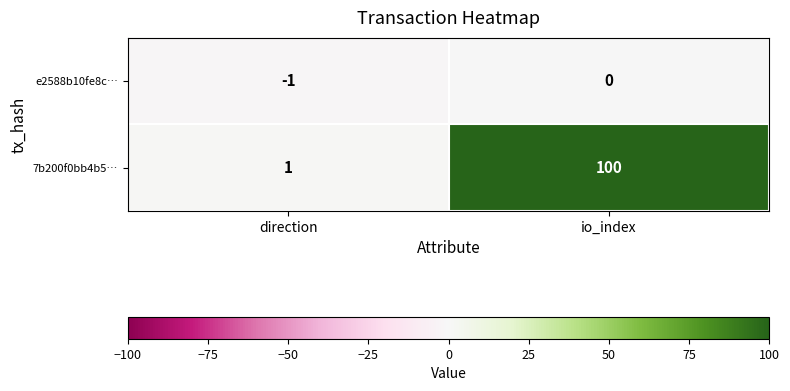

At direction, list the series in order from smallest to largest.

e2588b10fe8c…, 7b200f0bb4b5…